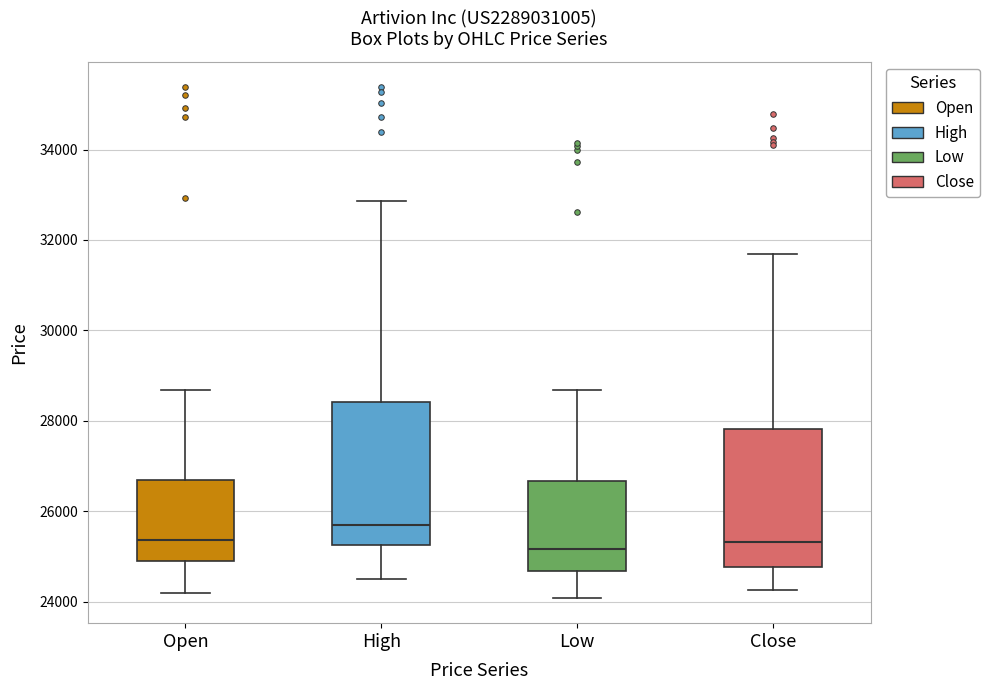

Reading left to right, transcribe this box plot: for each box, give where its median line is, the range the box spans, and where its two whiskers end, as read against the y-axis. The values are not printed on the chart, so give them approximately, as read against the axis.

Open: median 25400, box 24800 to 26800, whiskers 24200 to 28600
High: median 25600, box 25200 to 28400, whiskers 24600 to 32800
Low: median 25200, box 24600 to 26600, whiskers 24000 to 28600
Close: median 25400, box 24800 to 27800, whiskers 24200 to 31600